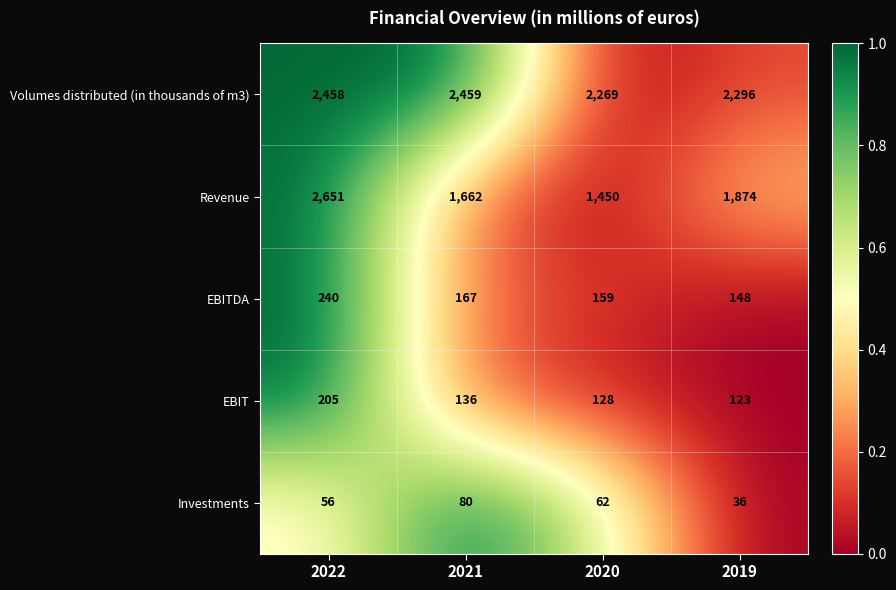

True or false: Investments has a value of 140 at 2021.

False